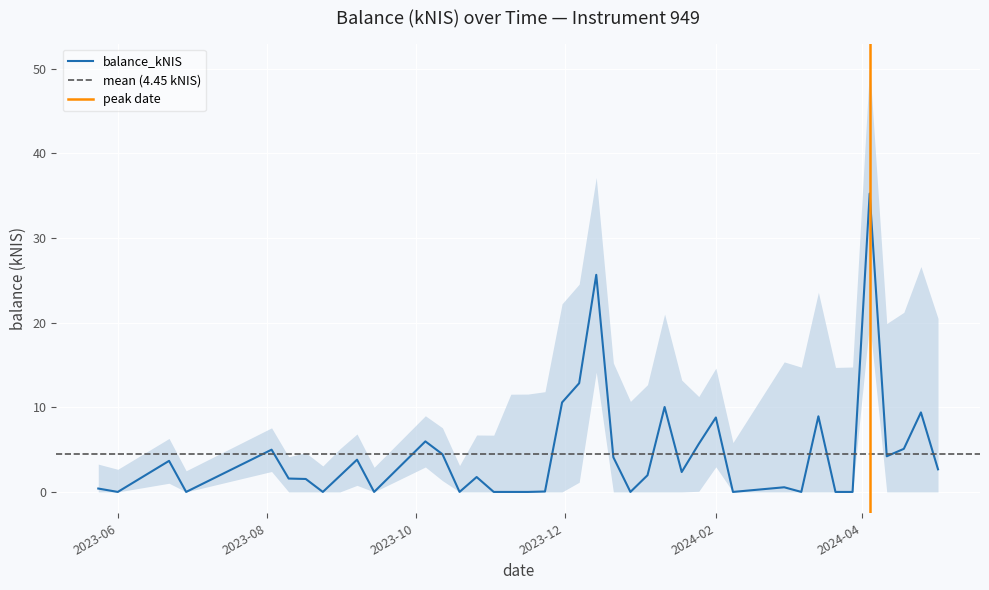

True or false: there are more than 0 points higher than both neighbors.

True